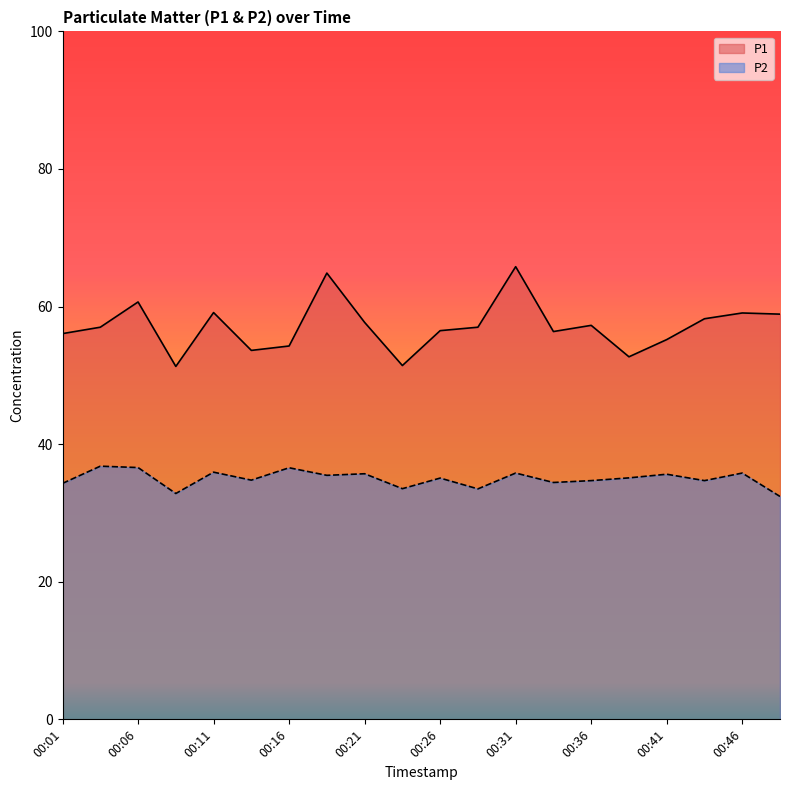

What is the average value of the P1 series?

57.2